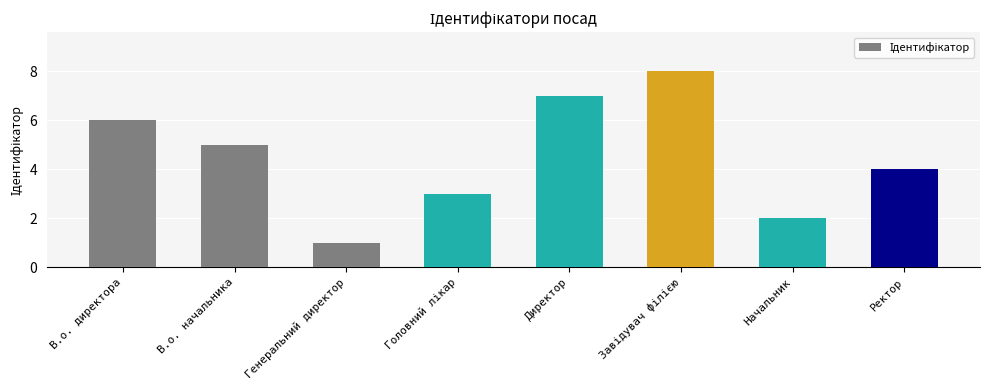

At which label does the data first exceed 5?

В.о. директора